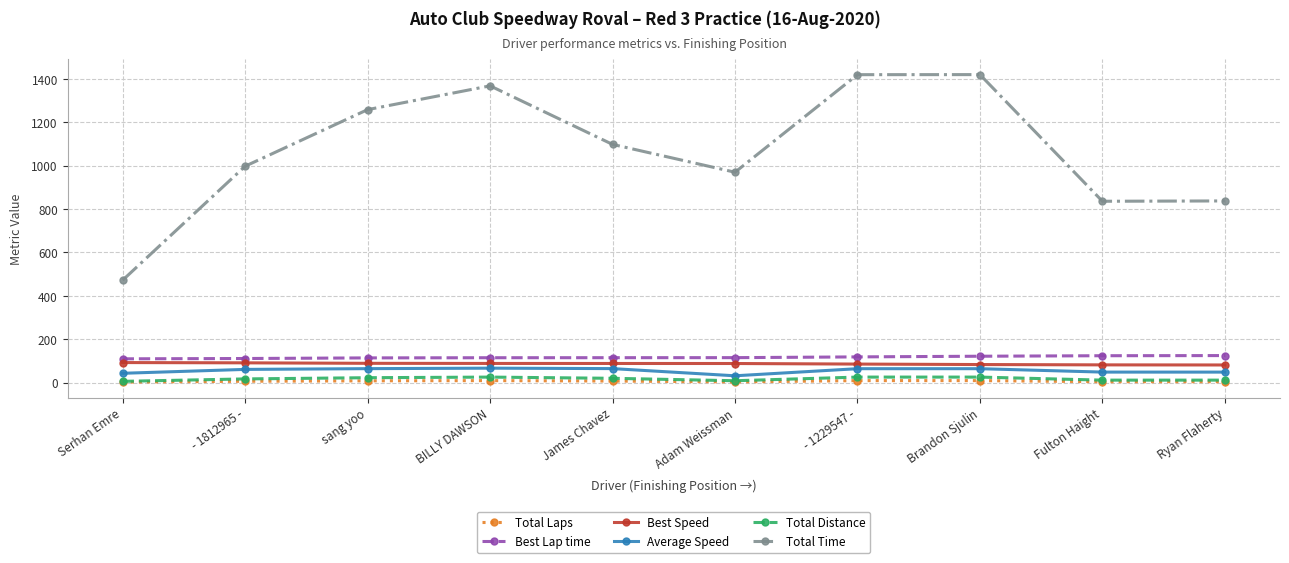

What is the approximate value of Best Speed at BILLY DAWSON?

88.1